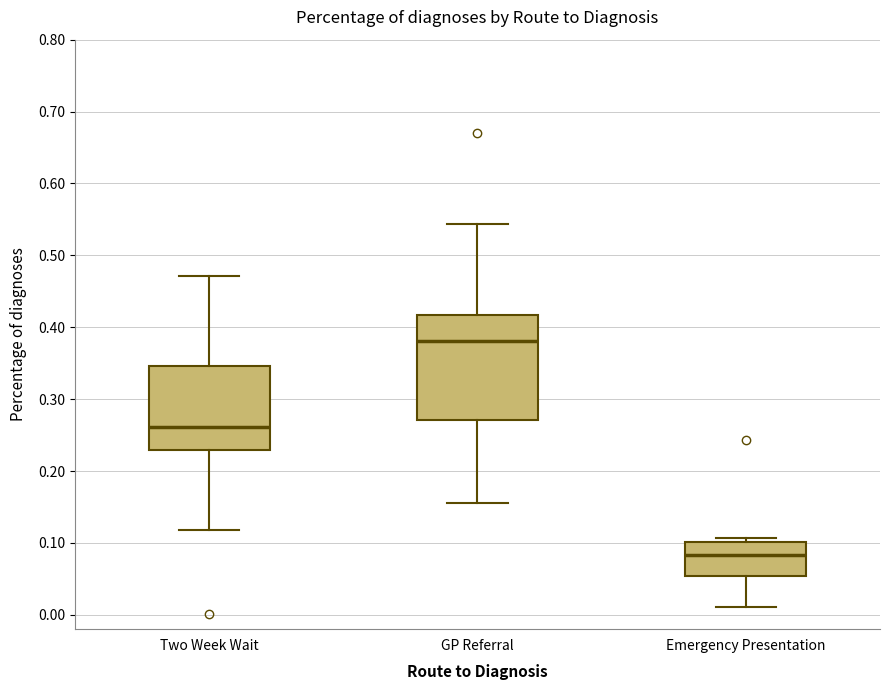

Comparing the boxes themselves (not the whiskers), which one is the tallest?

GP Referral